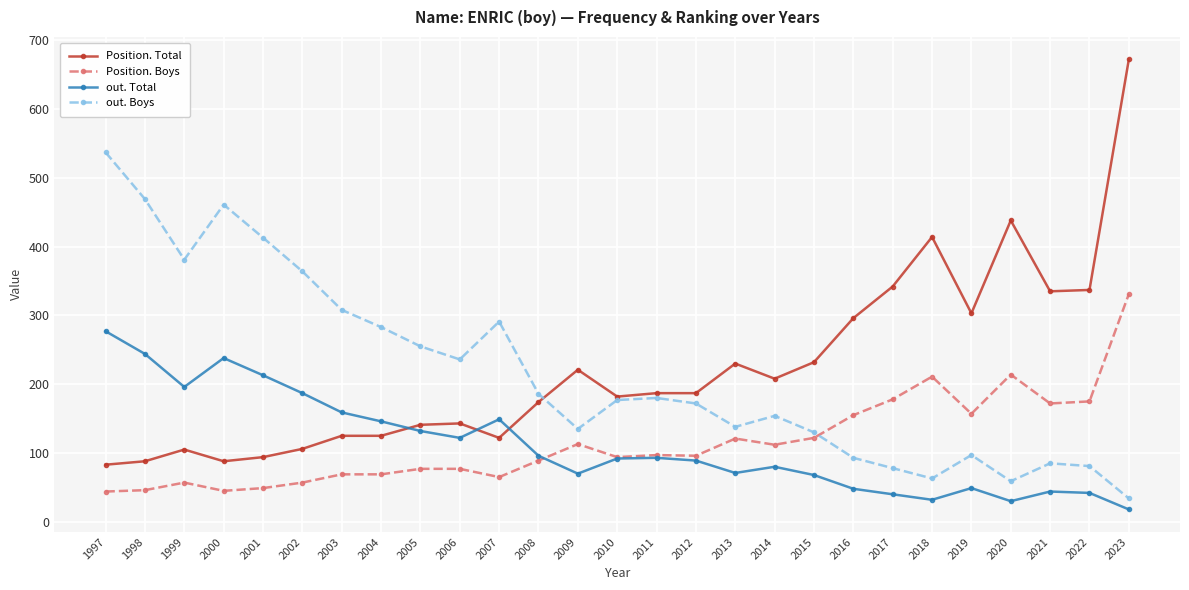

What is the difference between the highest and lowest values at 2018?

382